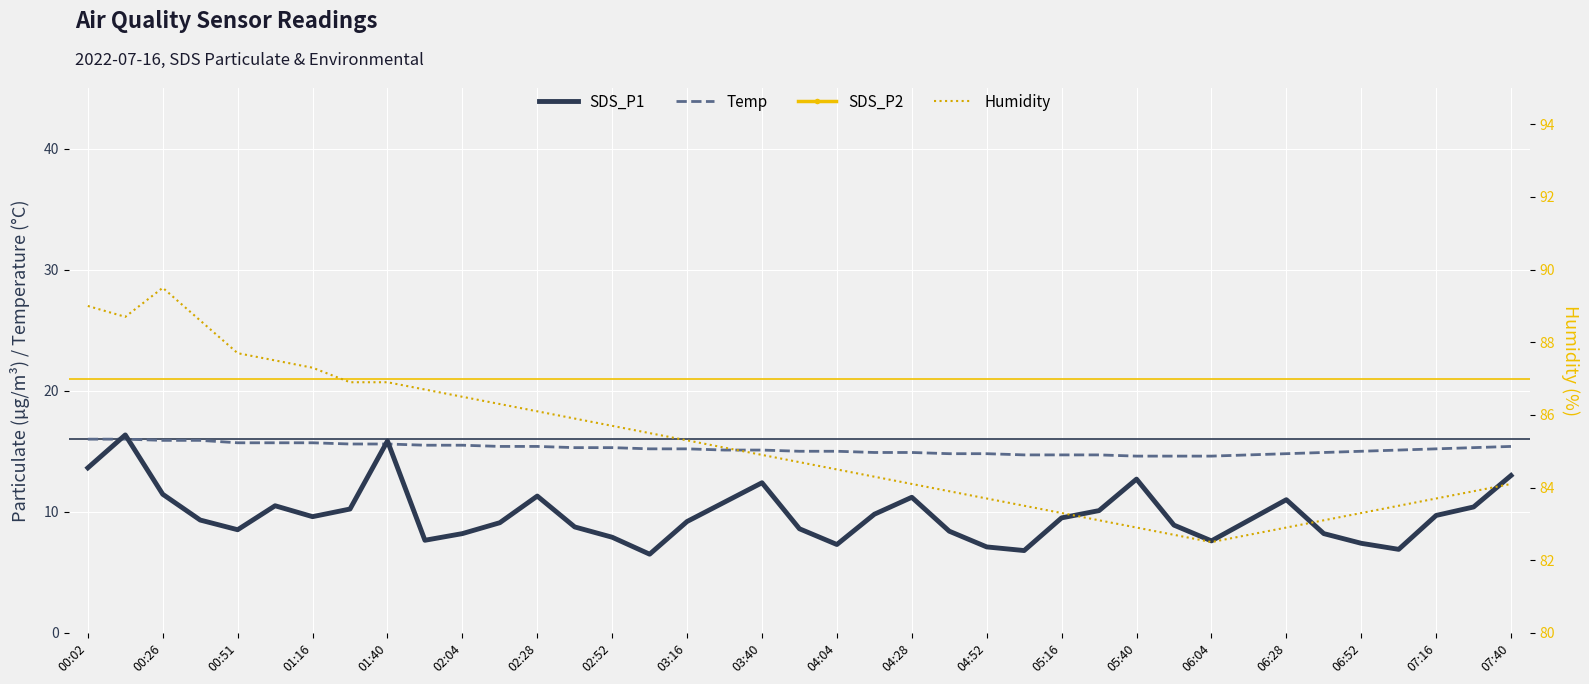

What is the difference between the maximum and second lowest values in the SDS_P1 series?

9.6